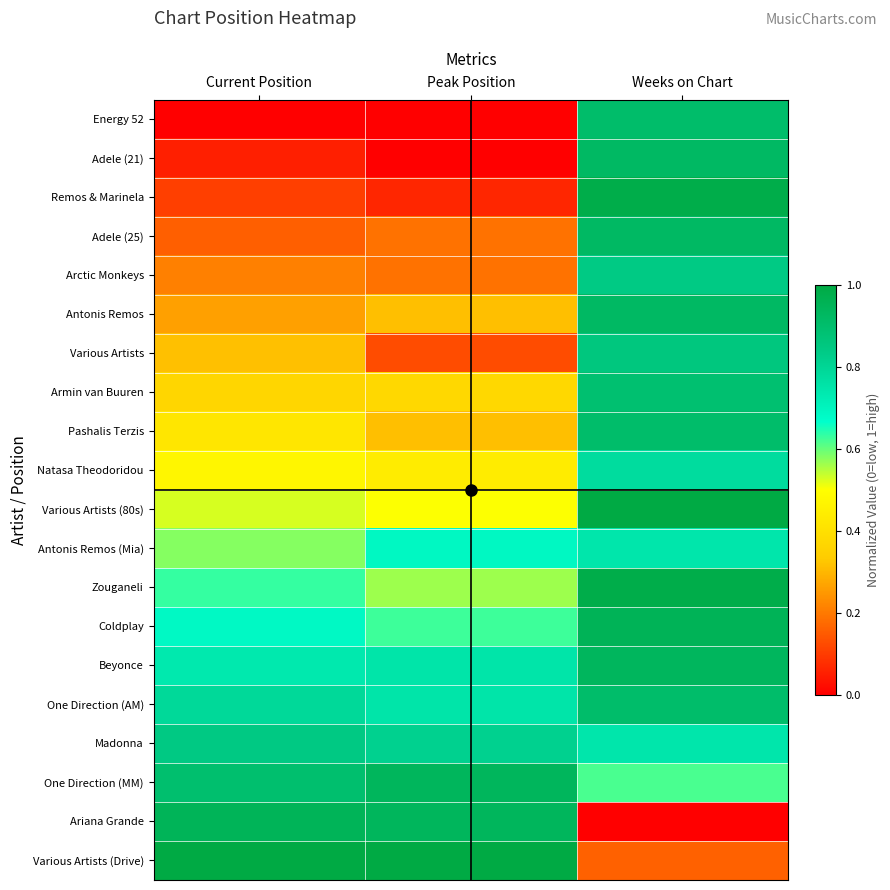

What is the difference between the highest and lowest values at Weeks on Chart?

1.0